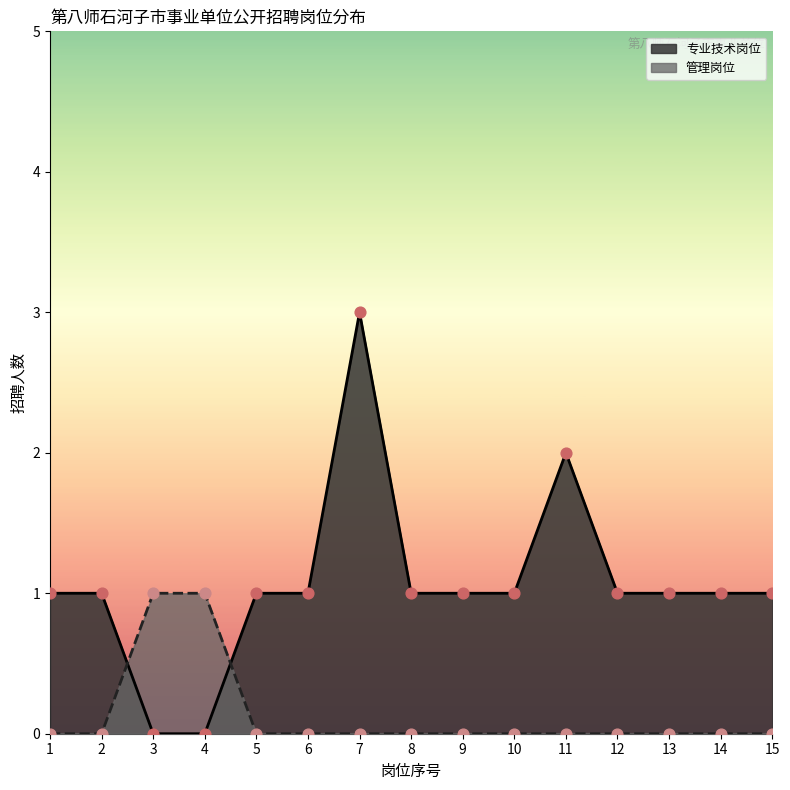

Is the value of 专业技术岗位 at 2 greater than the value of 管理岗位 at 14?

Yes